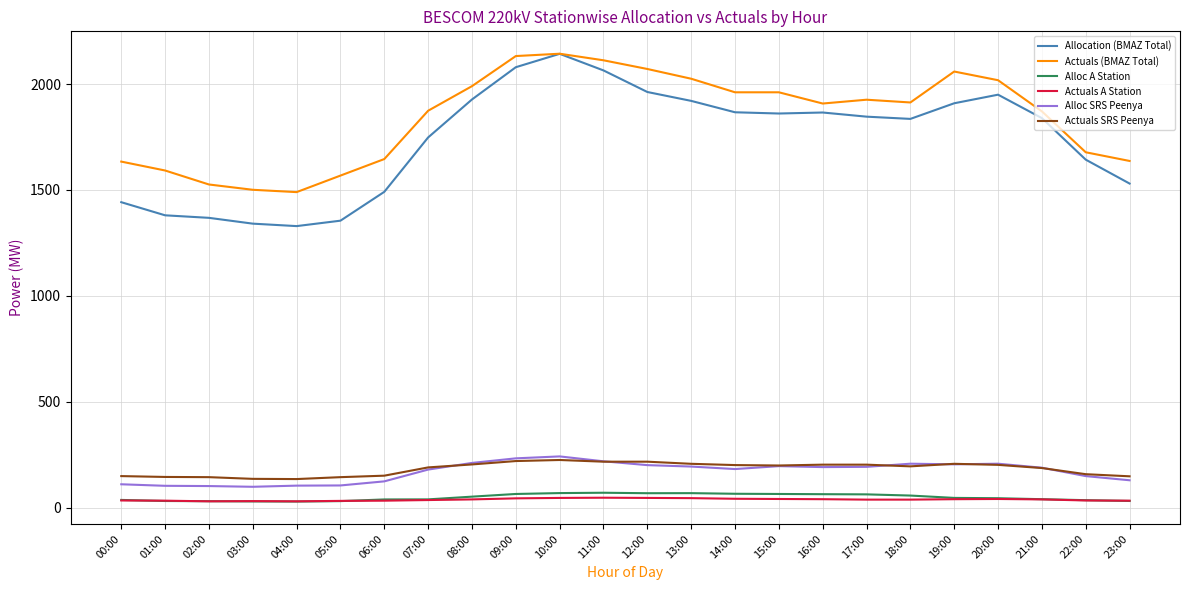

What is the maximum value for Alloc A Station?

71.5